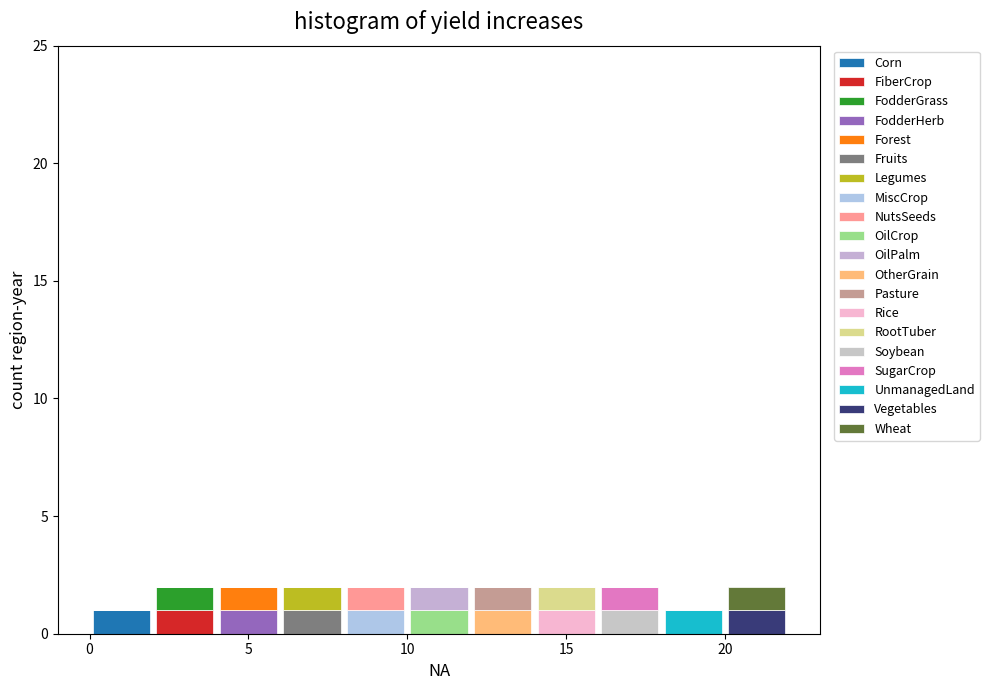

Reading left to right, transcribe this chart: for each stacked bar, give the range it covers on the x-axis and its total height. The values are not printed on the chart, so give them approximately, as read against the axis.

0 to 2: 1
2 to 4: 2
4 to 6: 2
6 to 8: 2
8 to 10: 2
10 to 12: 2
12 to 14: 2
14 to 16: 2
16 to 18: 2
18 to 20: 1
20 to 22: 2